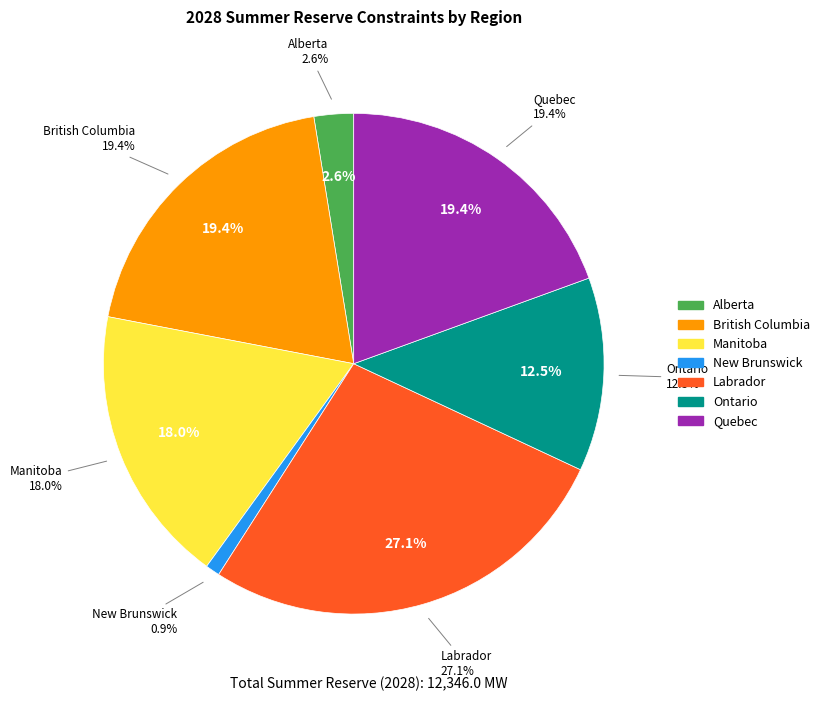

How many slices are in this pie chart?

7